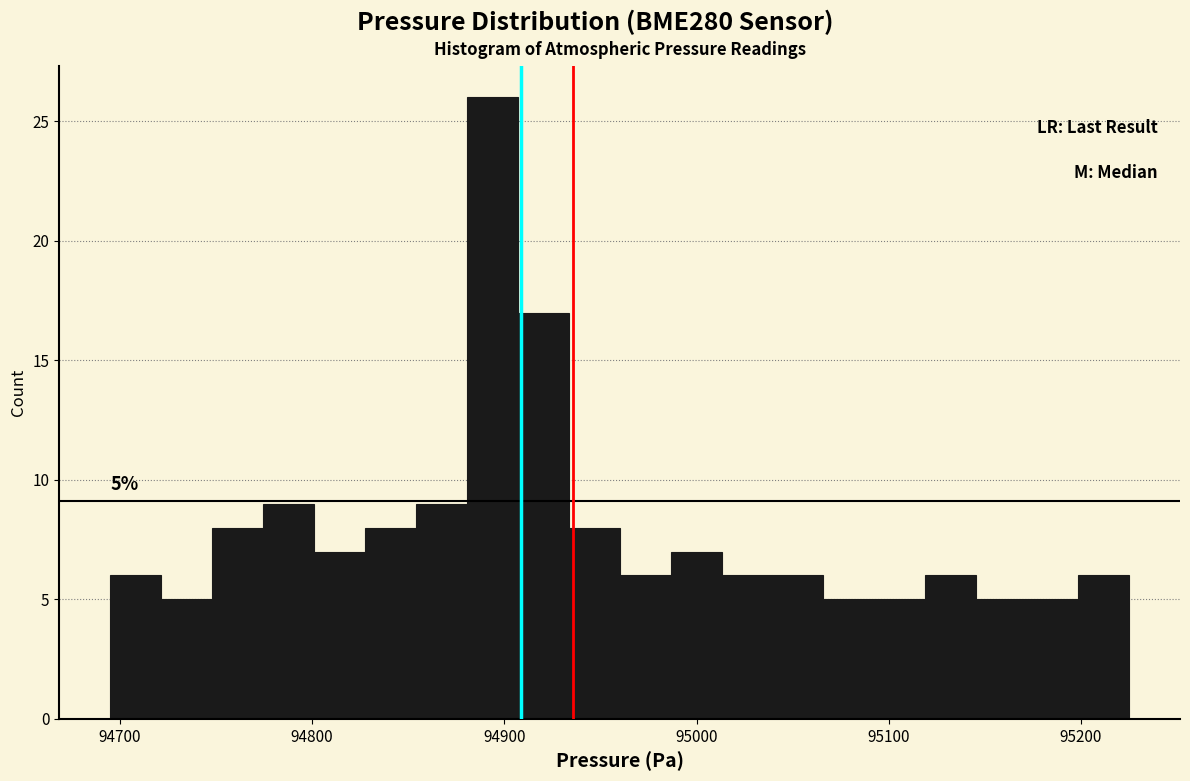

Around what value on the x-axis is the tallest bar? Give the approximate position of its centre, as read against the axis.

94890